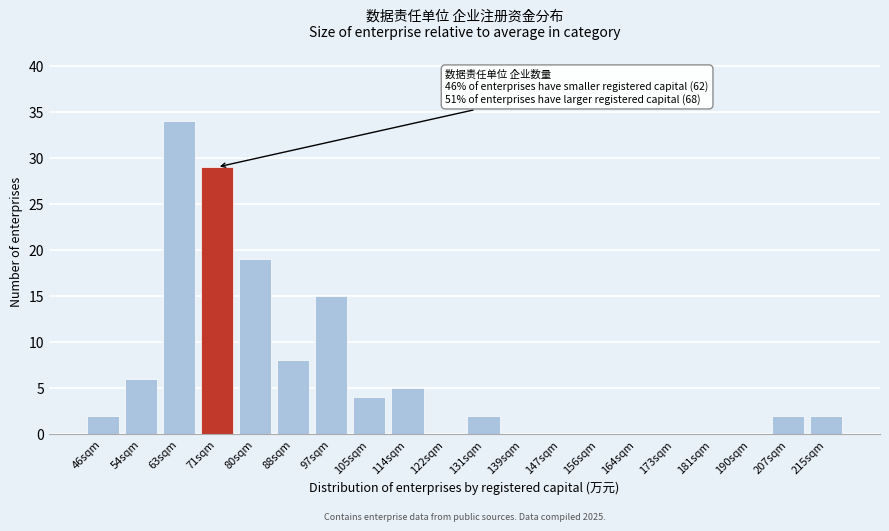

Reading right to left, what are all the values shown in this chart?

215sqm=2	207sqm=2	190sqm=0	181sqm=0	173sqm=0	164sqm=0	156sqm=0	147sqm=0	139sqm=0	131sqm=2	122sqm=0	114sqm=5	105sqm=4	97sqm=15	88sqm=8	80sqm=19	71sqm=29	63sqm=34	54sqm=6	46sqm=2